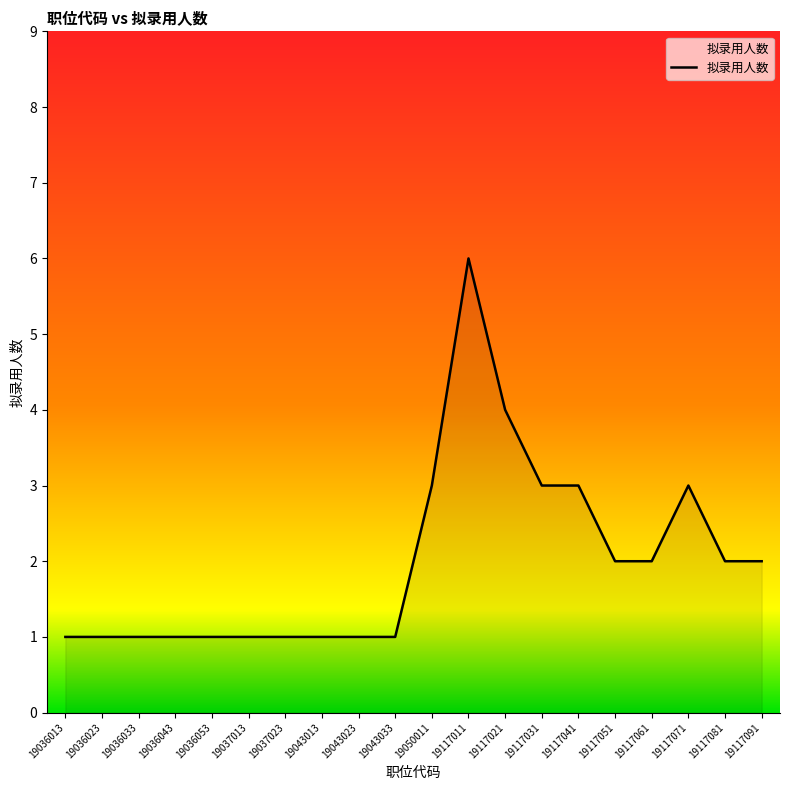

The value at 19036033 is 1. True or false?

True